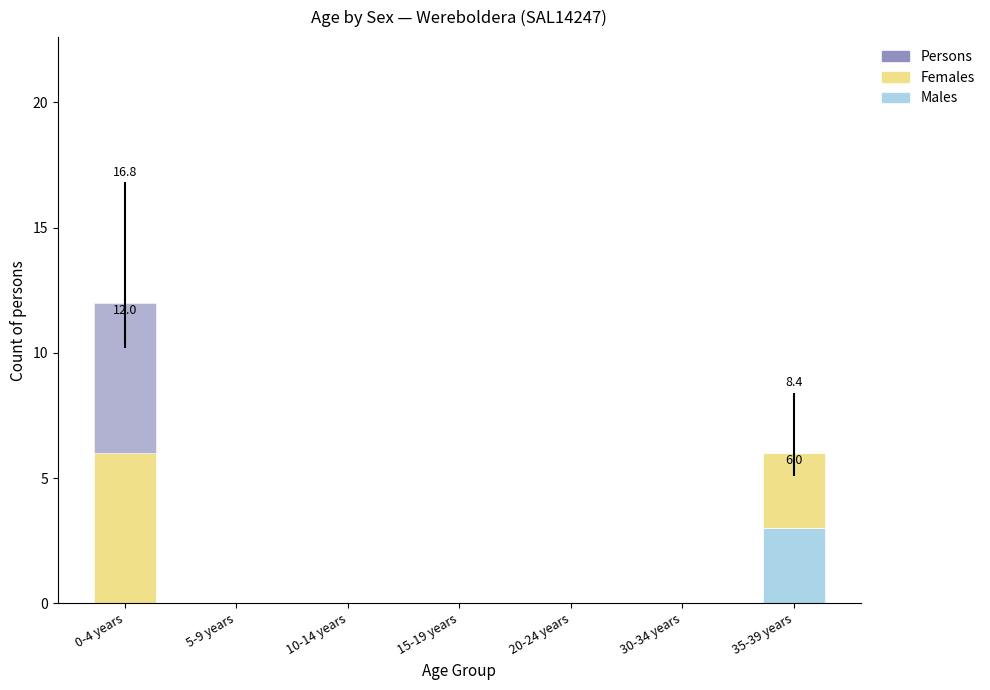

At which label does Males reach its peak?

35-39 years